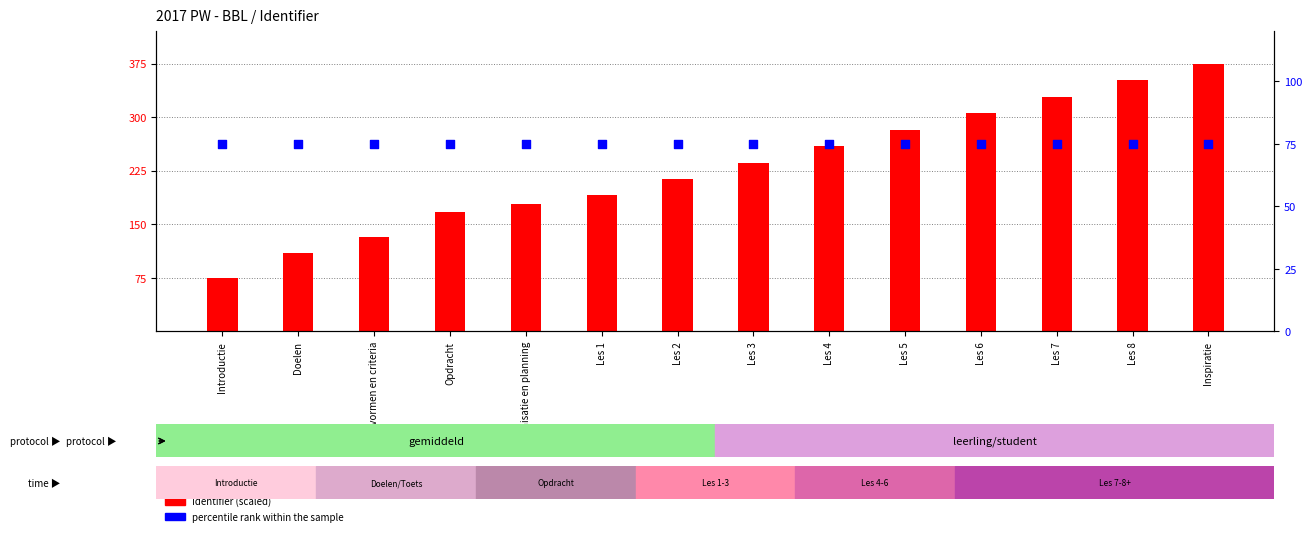

What are all the series names shown in the legend?

Identifier (scaled), percentile rank within the sample